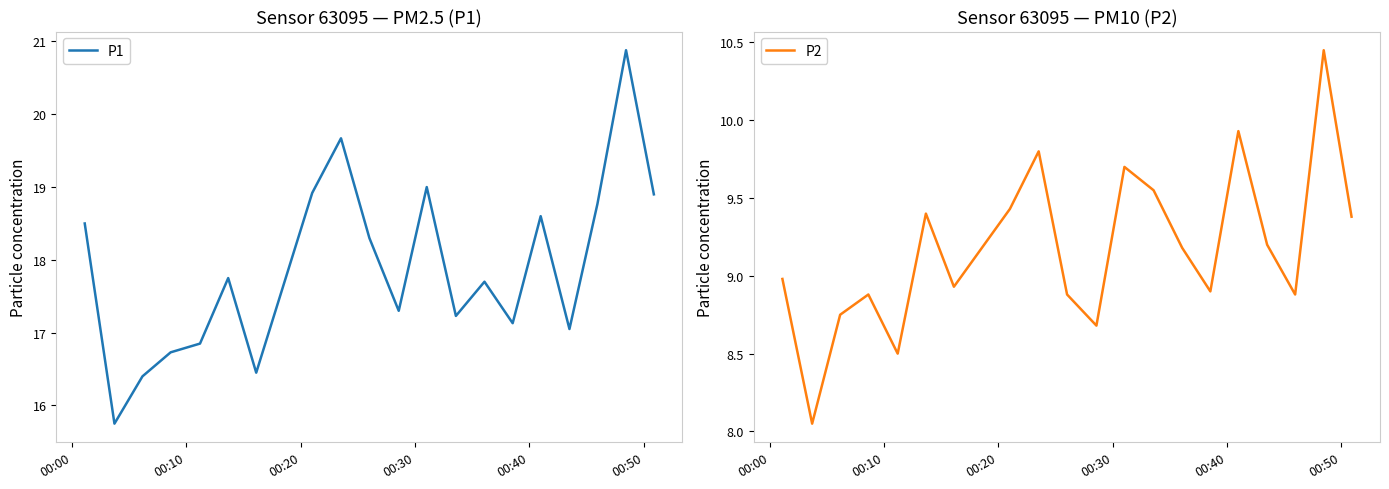

Reading left to right, list all the values displayed in this chart.

P1: 18.5	15.8	16.4	16.7	16.9	17.8	16.4	18.9	19.7	18.3	17.3	19.0	17.2	17.7	17.1	18.6	17.1	18.8	20.9	18.9
P2: 9.0	8.1	8.8	8.9	8.5	9.4	8.9	9.4	9.8	8.9	8.7	9.7	9.6	9.2	8.9	9.9	9.2	8.9	10.4	9.4